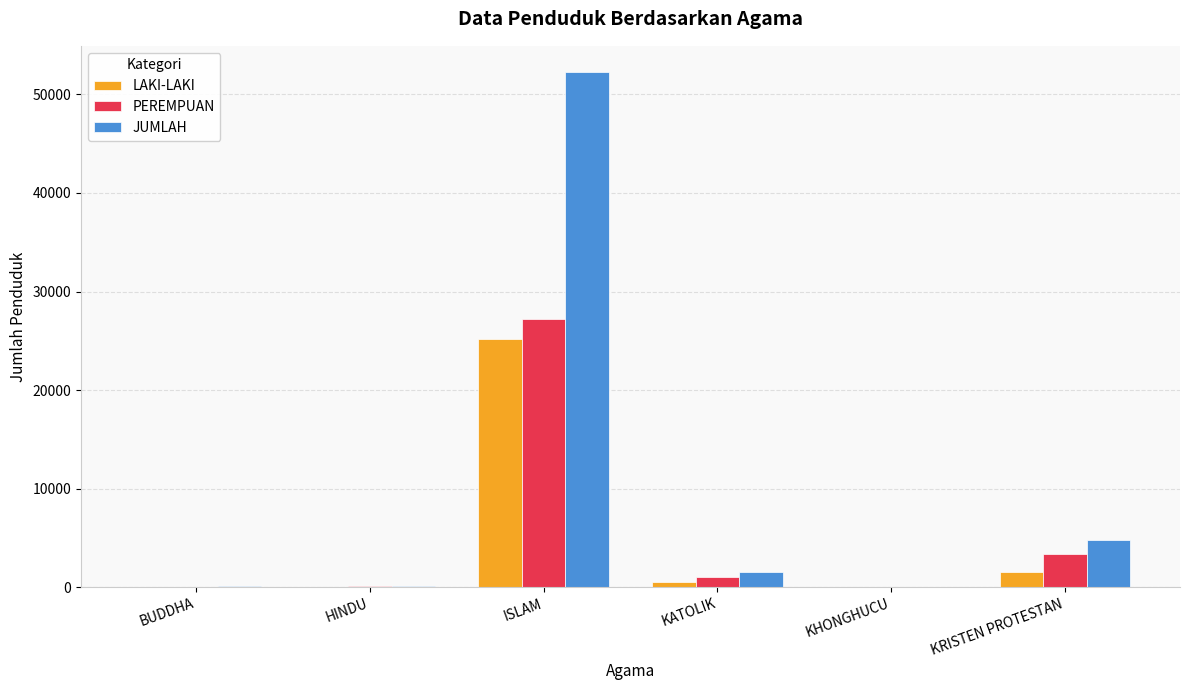

What is the greatest value displayed?

52321